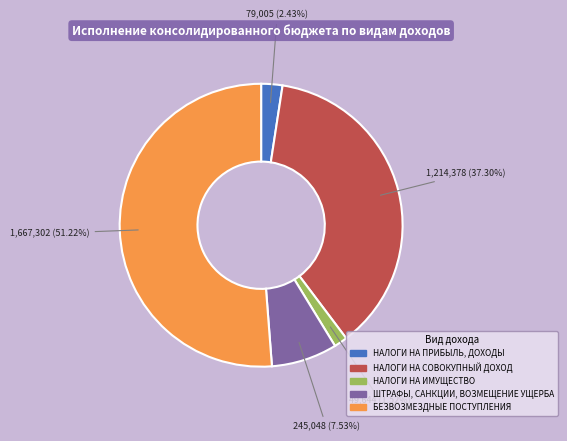

What percentage do ШТРАФЫ, САНКЦИИ, ВОЗМЕЩЕНИЕ УЩЕРБА and НАЛОГИ НА СОВОКУПНЫЙ ДОХОД together represent?

44.8%